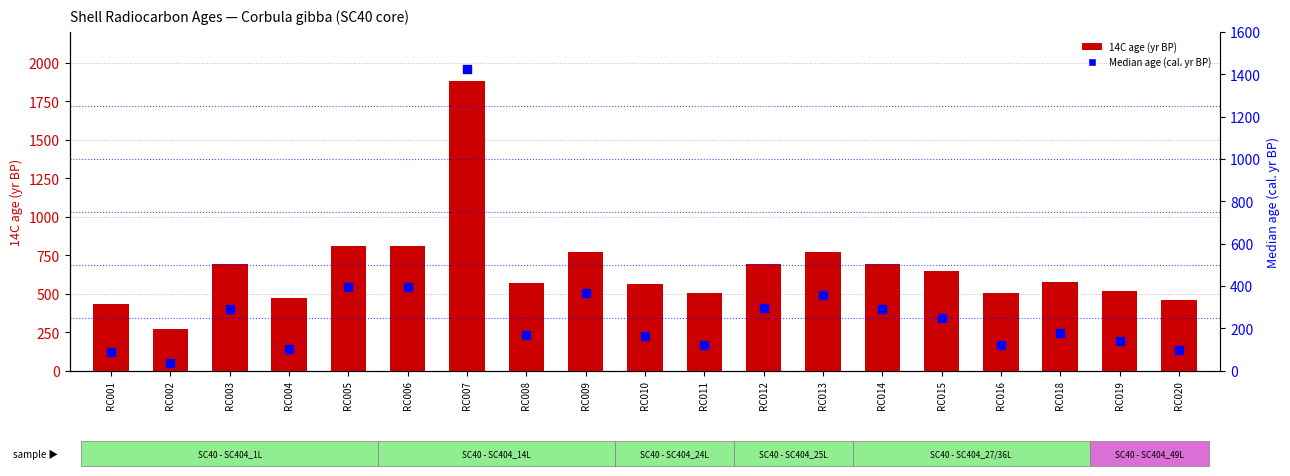

At which category is the sum across all series the highest?

RC007